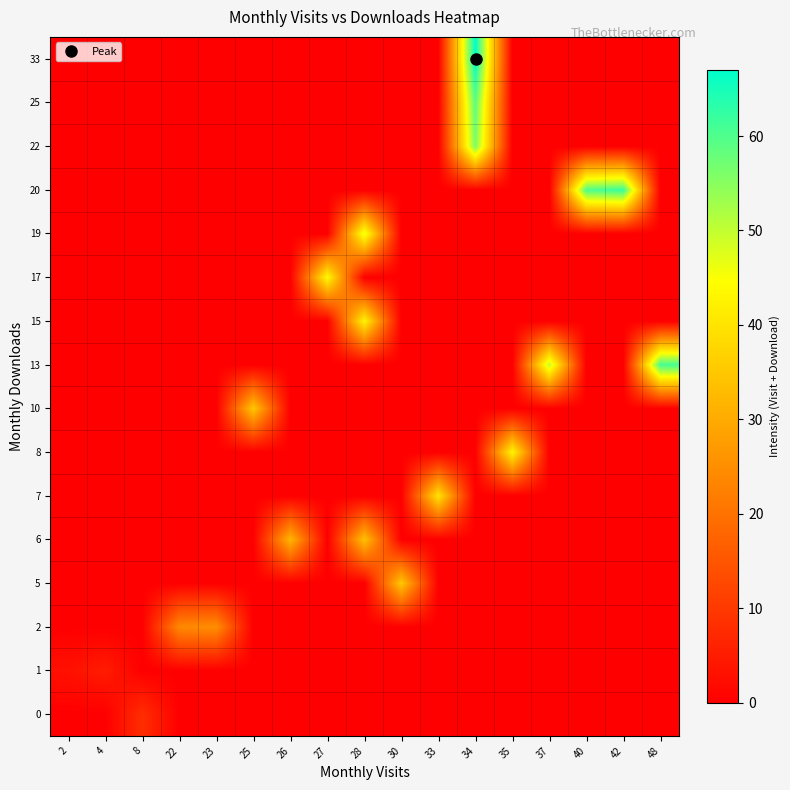

At which category is the sum across all series the highest?

34